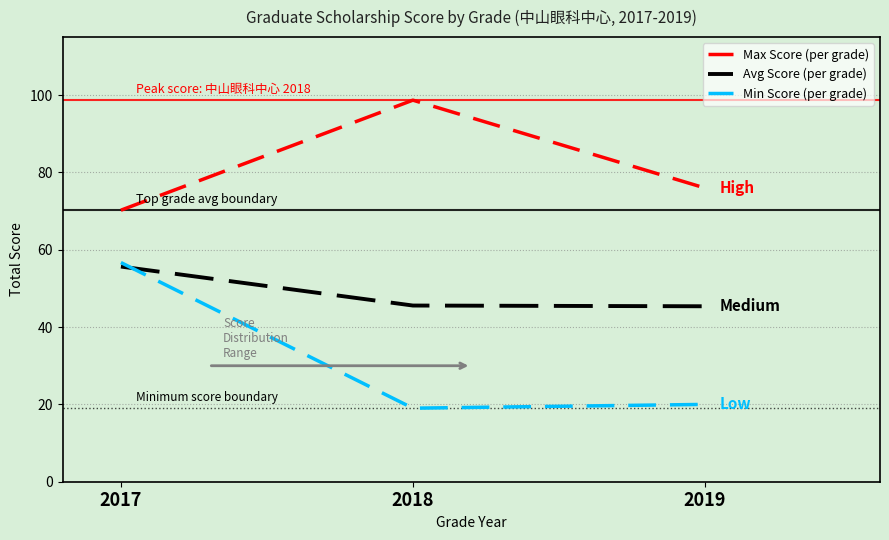

Between 2017 and 2019, which series saw the biggest shift?

Min Score (per grade)